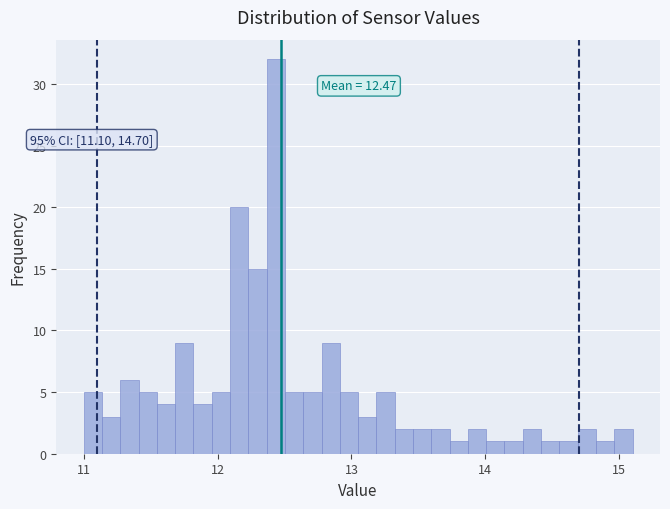

Around what value on the x-axis is the tallest bar? Give the approximate position of its centre, as read against the axis.

12.4